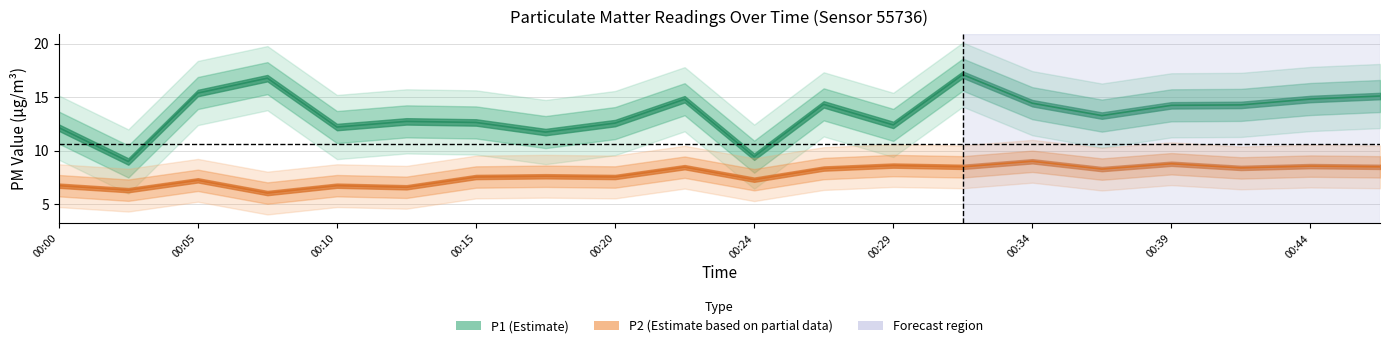

Where is P2 nearest to the value 7?

00:05